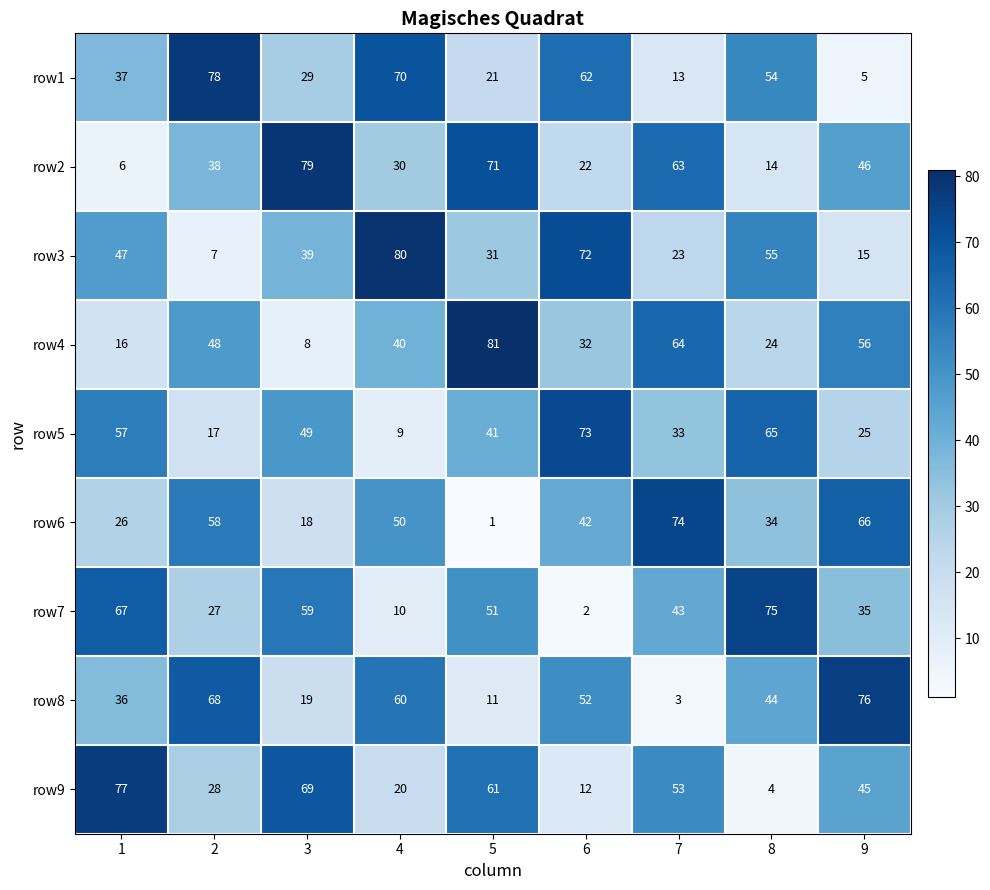

List the series in order of their peak value, highest first.

row4, row3, row2, row1, row9, row8, row7, row6, row5